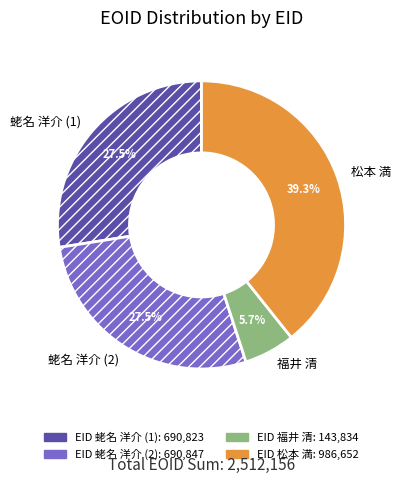

To the nearest percent, what is the difference between the largest and smallest slice percentages?

34%